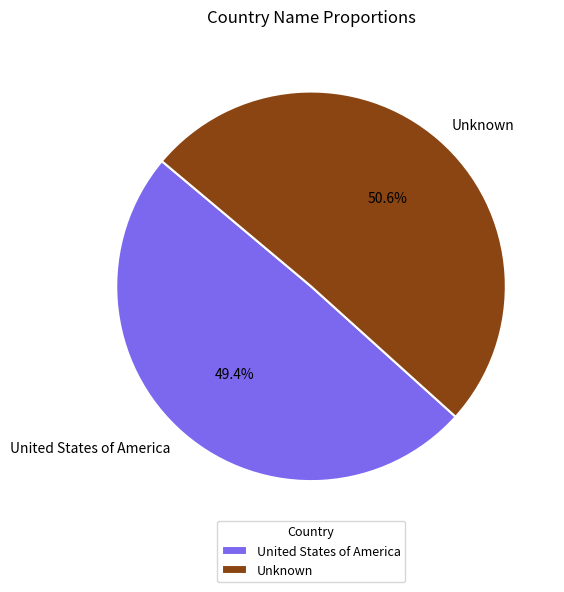

To the nearest percent, what is the difference between the largest and smallest slice percentages?

1%